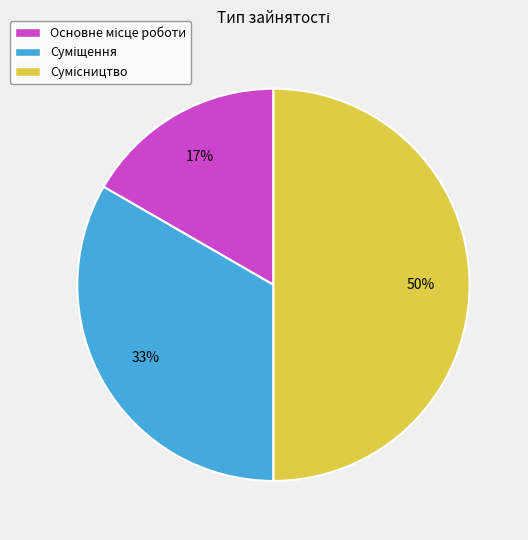

To the nearest percent, what is the average slice percentage?

33%